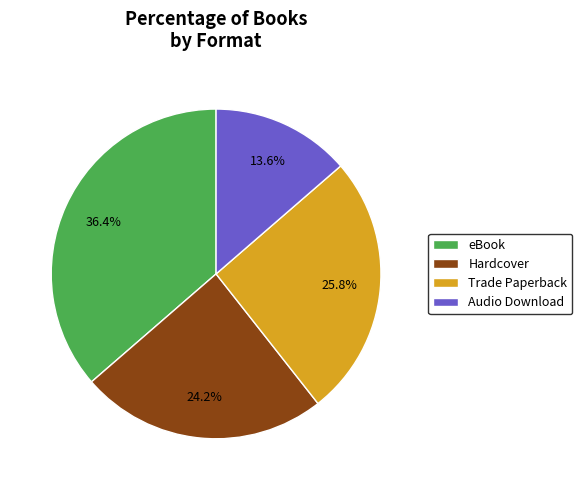

What percentage is the eBook slice, to the nearest percent?

36%